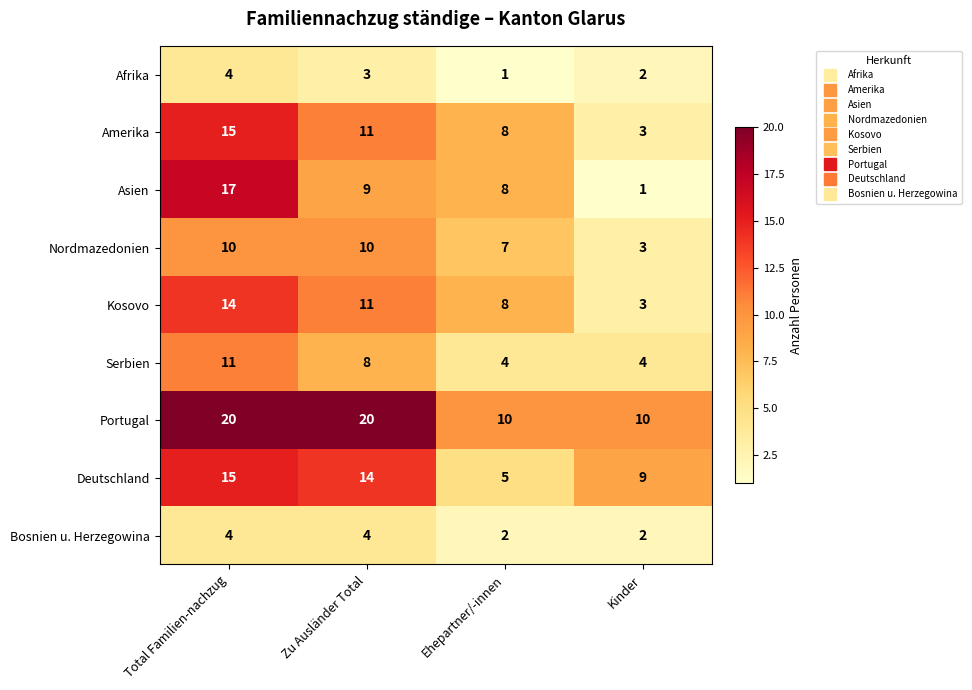

What is the sum of all Deutschland values?

43